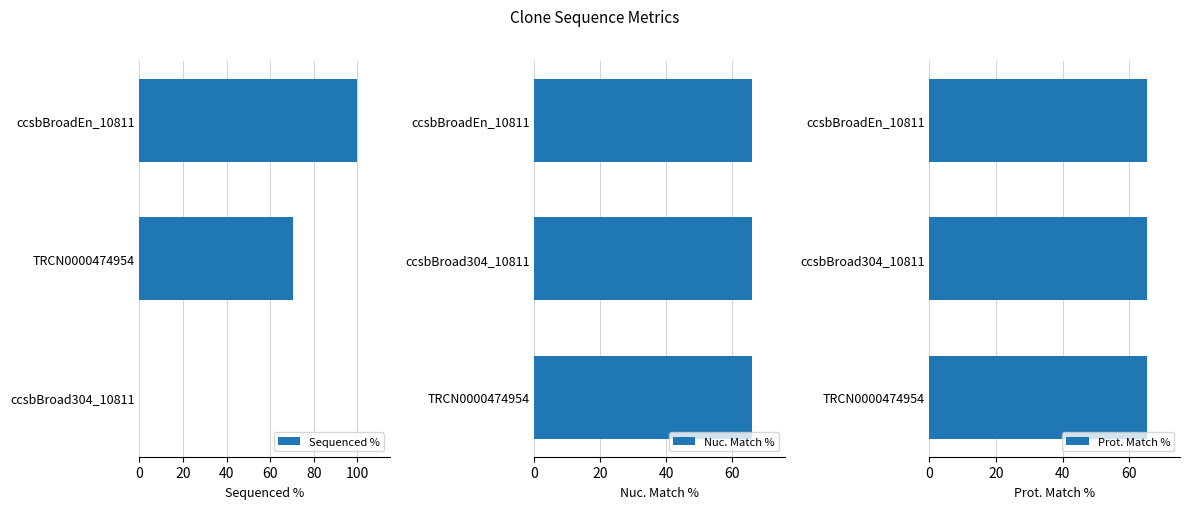

Are the bars horizontal?

Yes